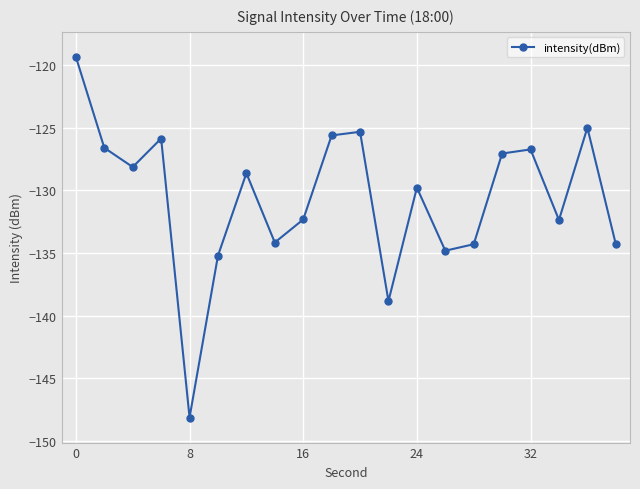

True or false: the data has more than 0 interior local peaks.

True